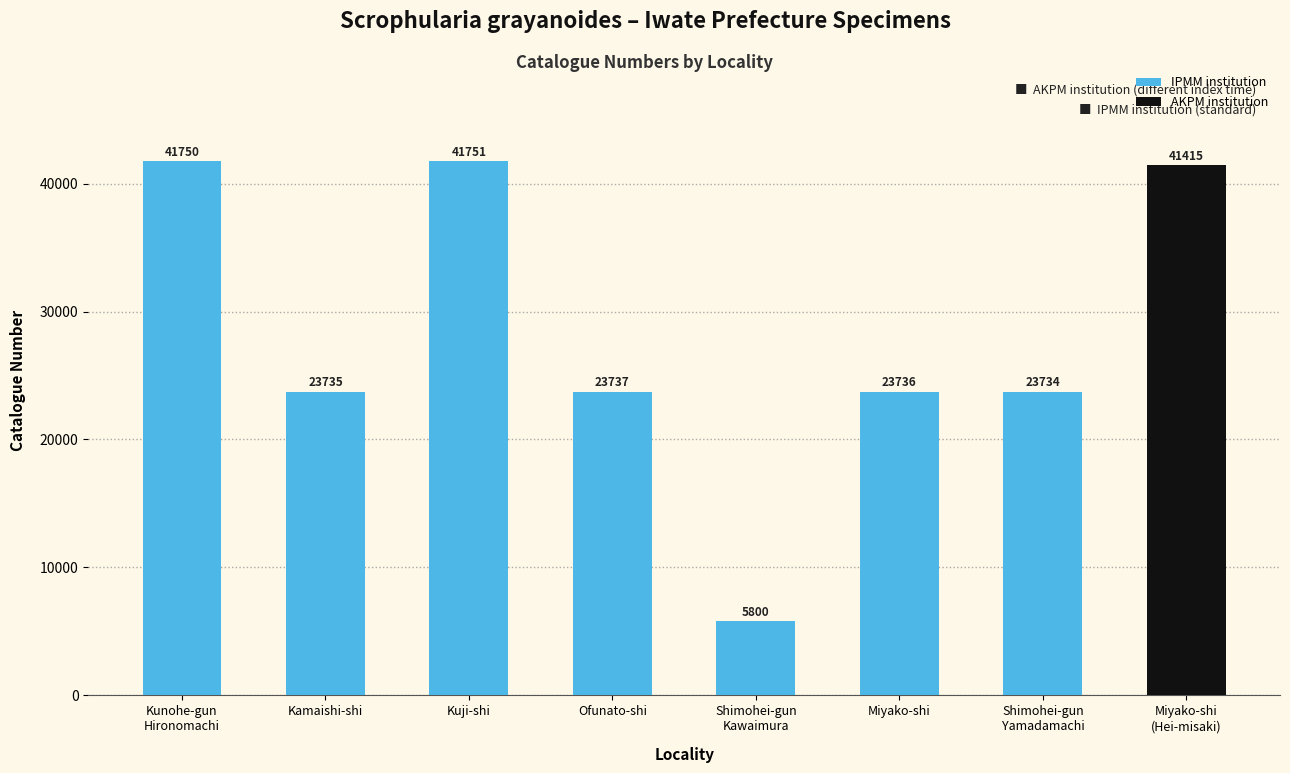

What is the sum of all values?

225658